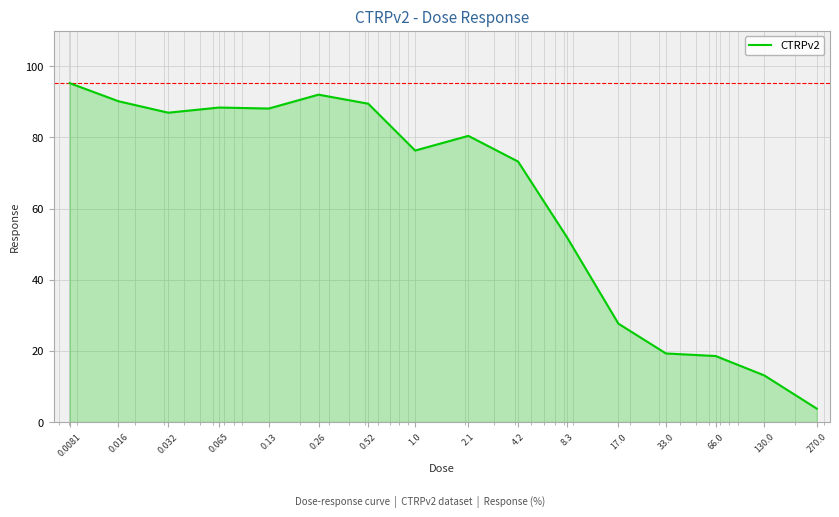

What is the difference between the maximum and minimum values?

91.5